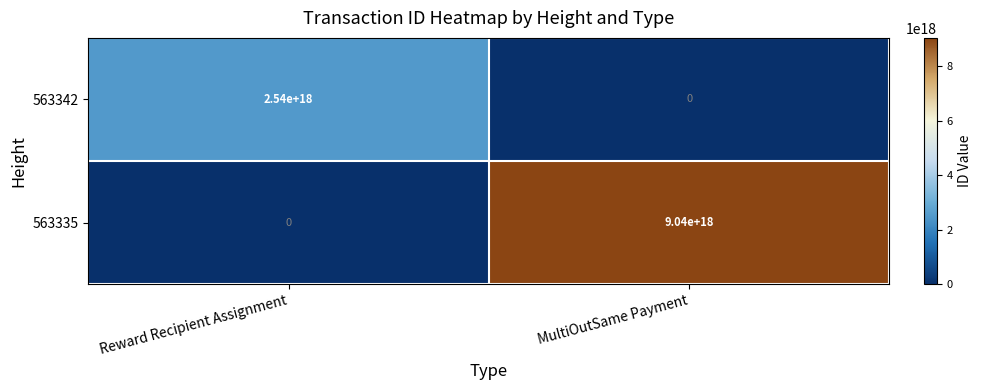

At which label is 563342 closest to 1270000000000000000?

Reward Recipient Assignment